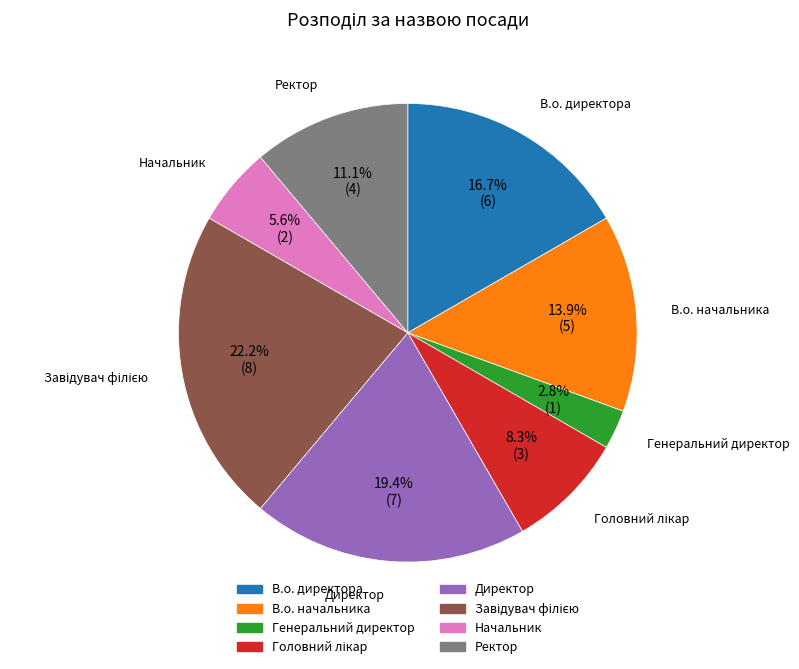

To the nearest percent, what portion does Начальник represent?

6%